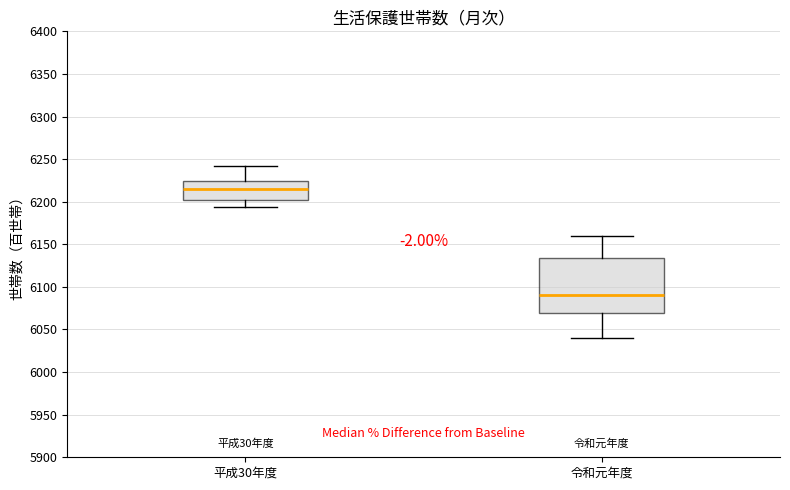

Where is the lower edge of the box for 平成30年度 on the y-axis? The values are not printed on the chart, so give them approximately, as read against the axis.

6200